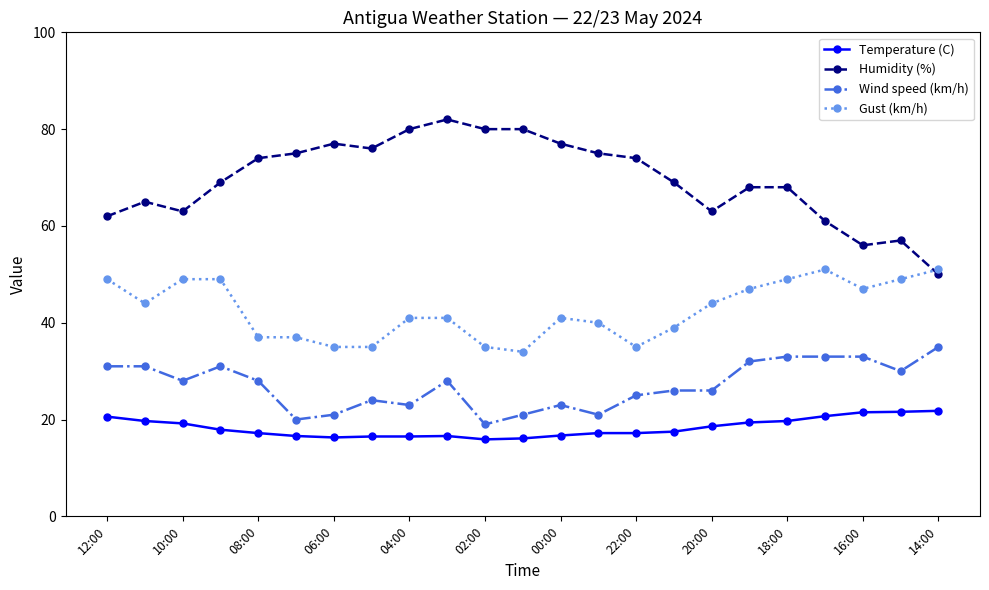

What is the sum of all Gust (km/h) values?

979.0